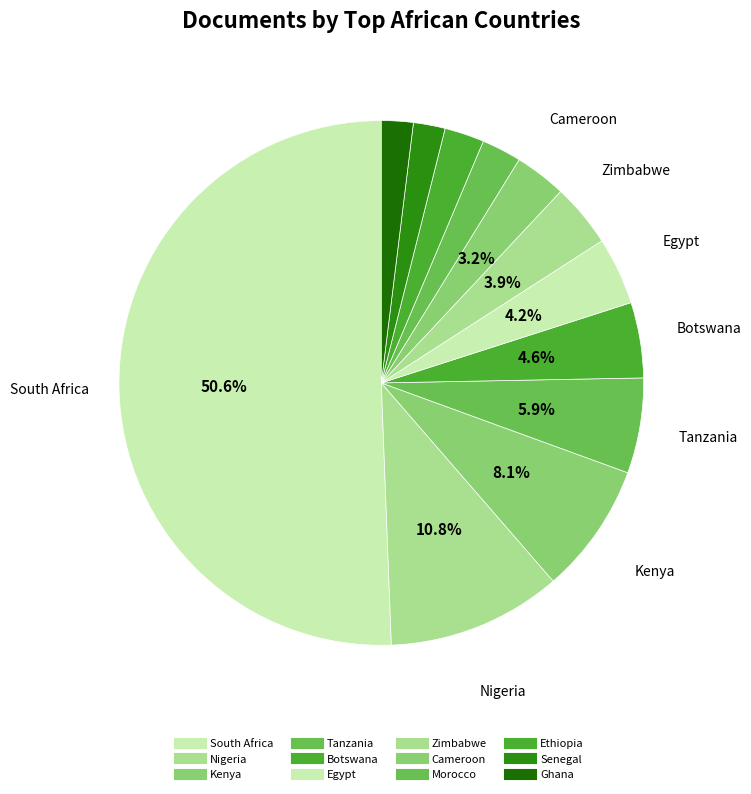

Which category has the biggest portion of the pie?

South Africa